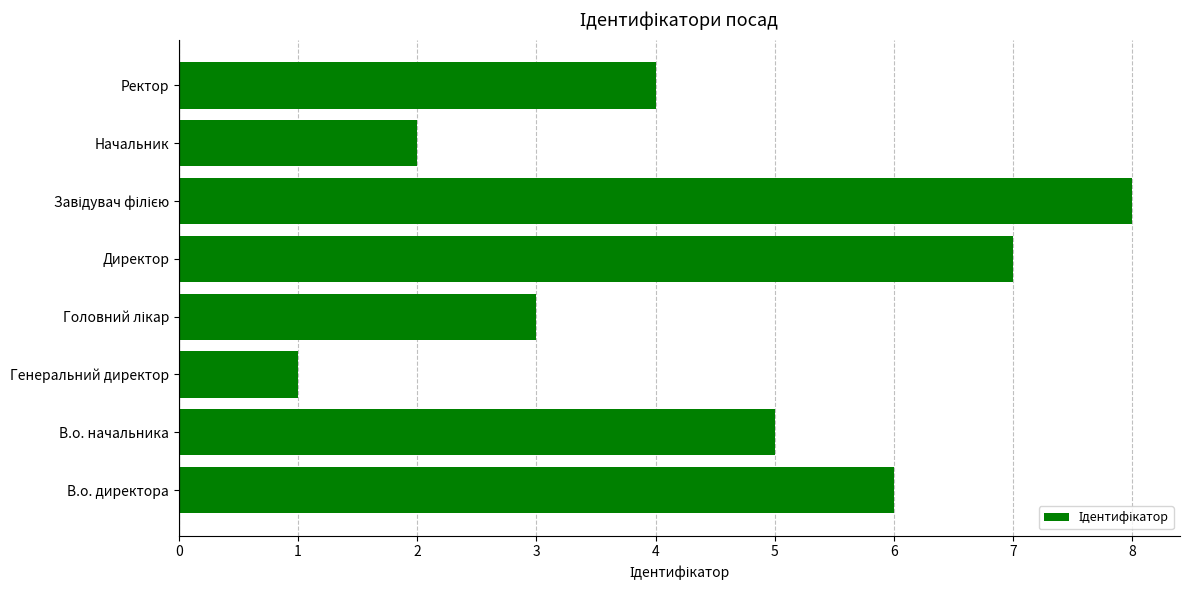

Approximately how many times larger is the value at Начальник compared to В.о. директора?

0.3